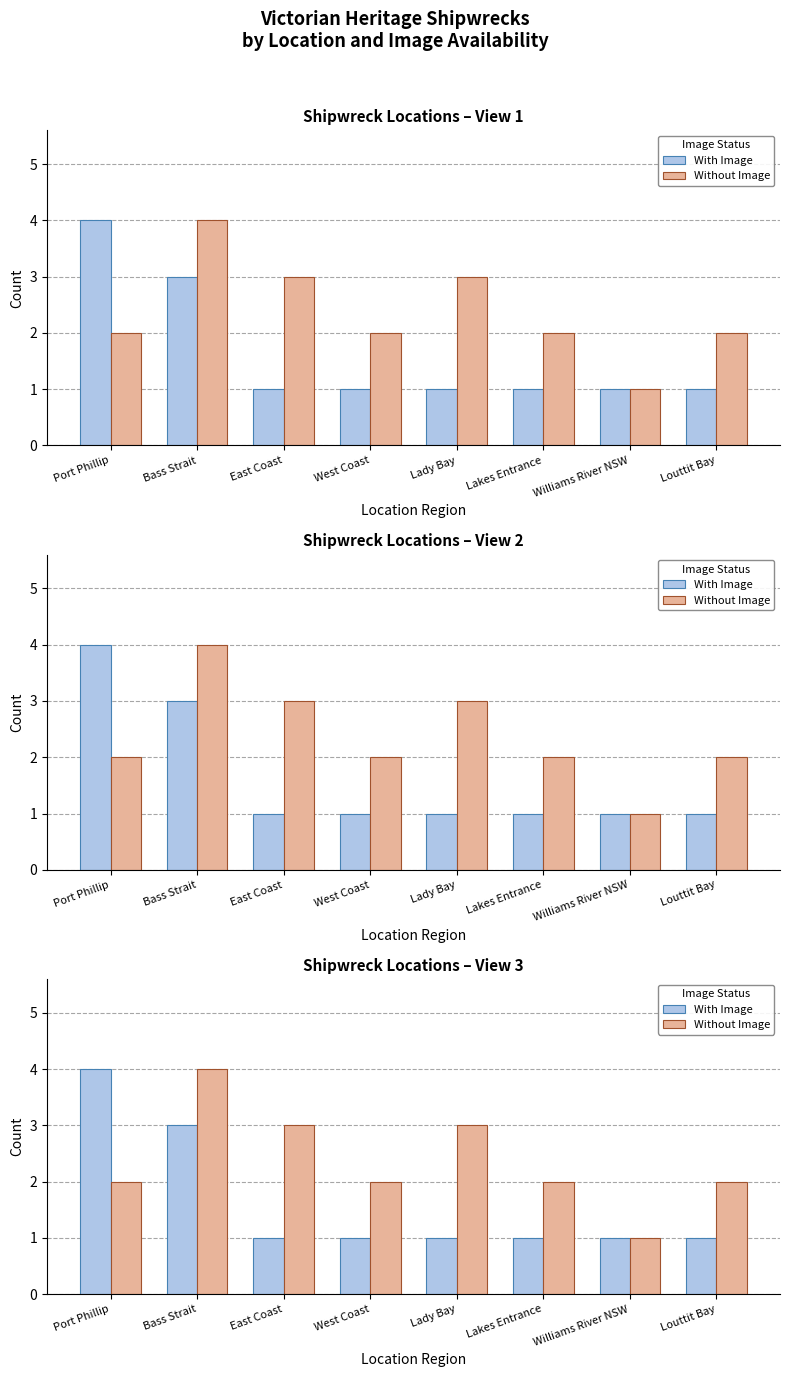

Rank the categories by Without Image value from highest to lowest.

Bass Strait, East Coast, Lady Bay, Port Phillip, West Coast, Lakes Entrance, Louttit Bay, Williams River NSW